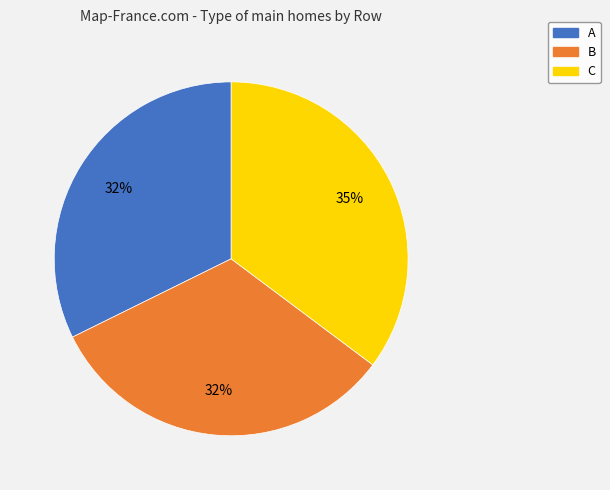

True or false: C accounts for 25% of the total.

False